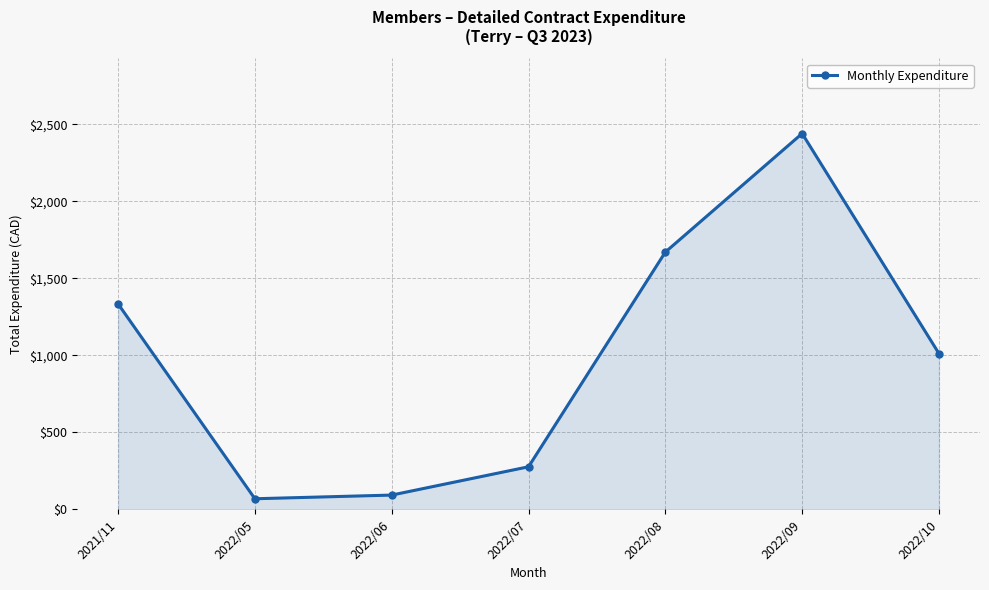

How many interior local peaks (higher than both neighbors) does the data have?

1